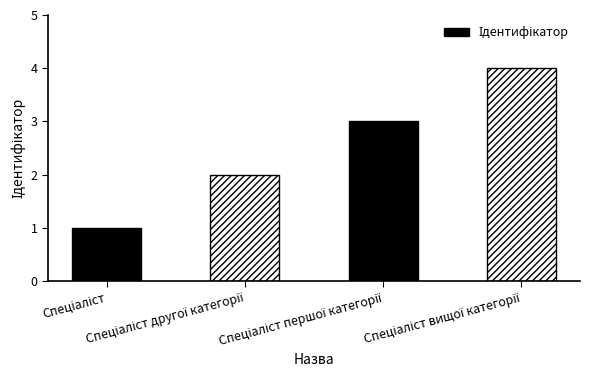

What is the difference between the maximum and second lowest values?

2